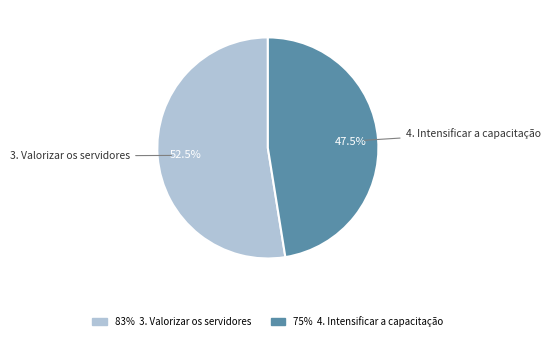

Is there any slice that represents more than half of the pie?

Yes